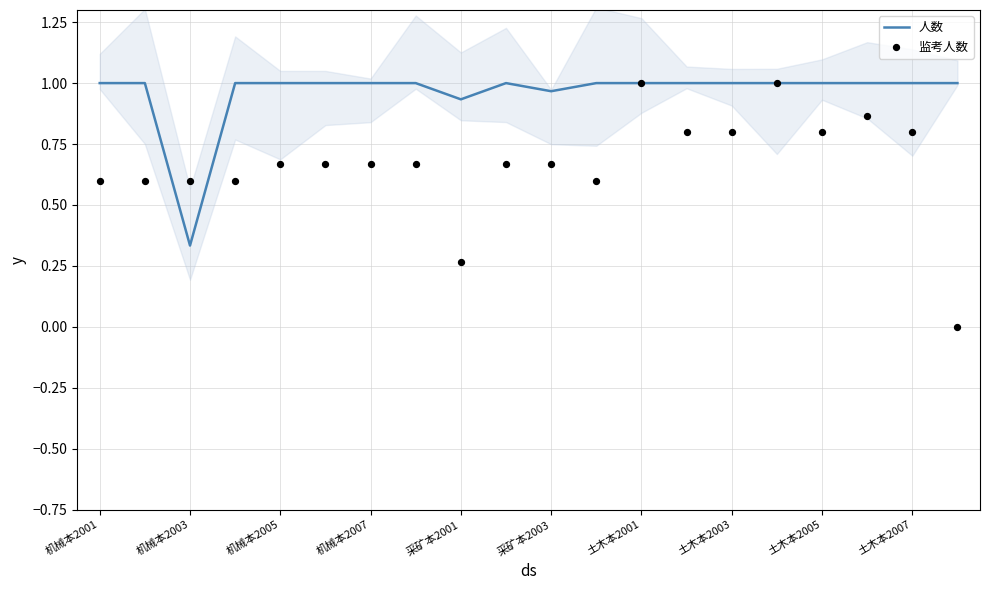

What are all the series names shown in the legend?

人数, 监考人数